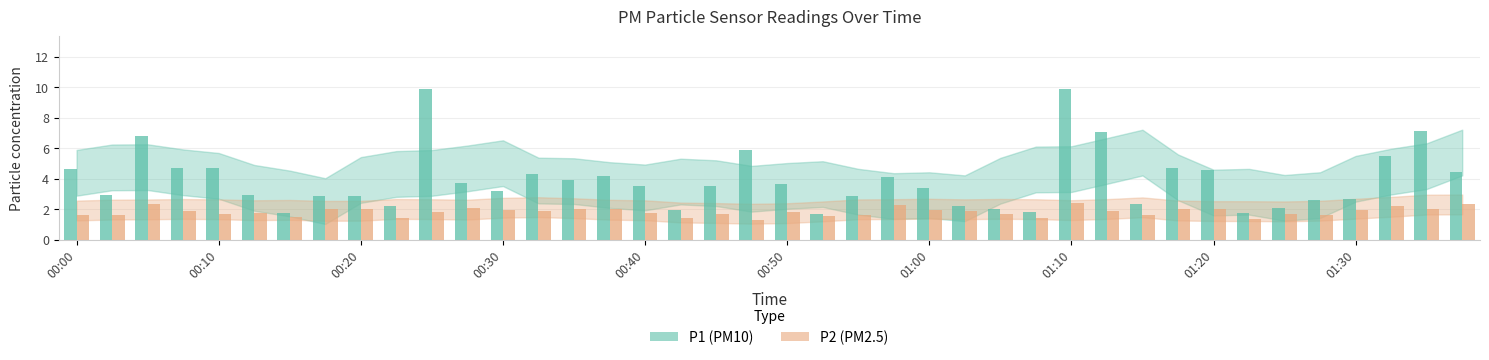

At 00:43, list the series in order from smallest to largest.

P2, P1